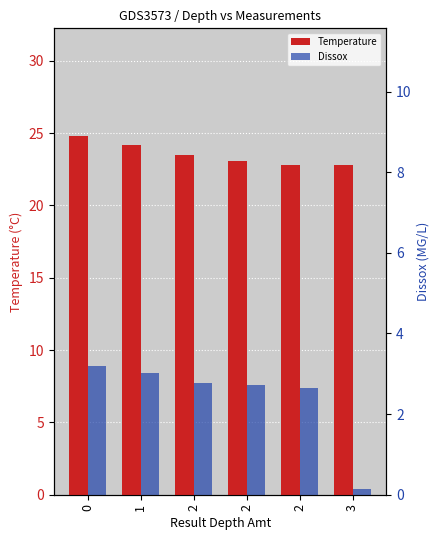

What is the difference between the Temperature values at 2 and 2?

0.7